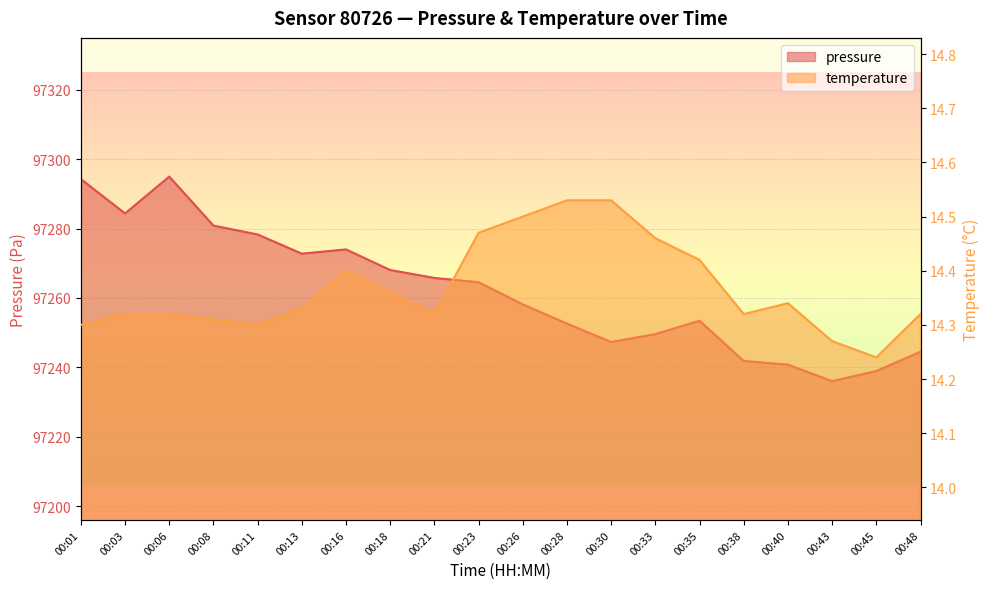

What are all the series names shown in the legend?

pressure, temperature